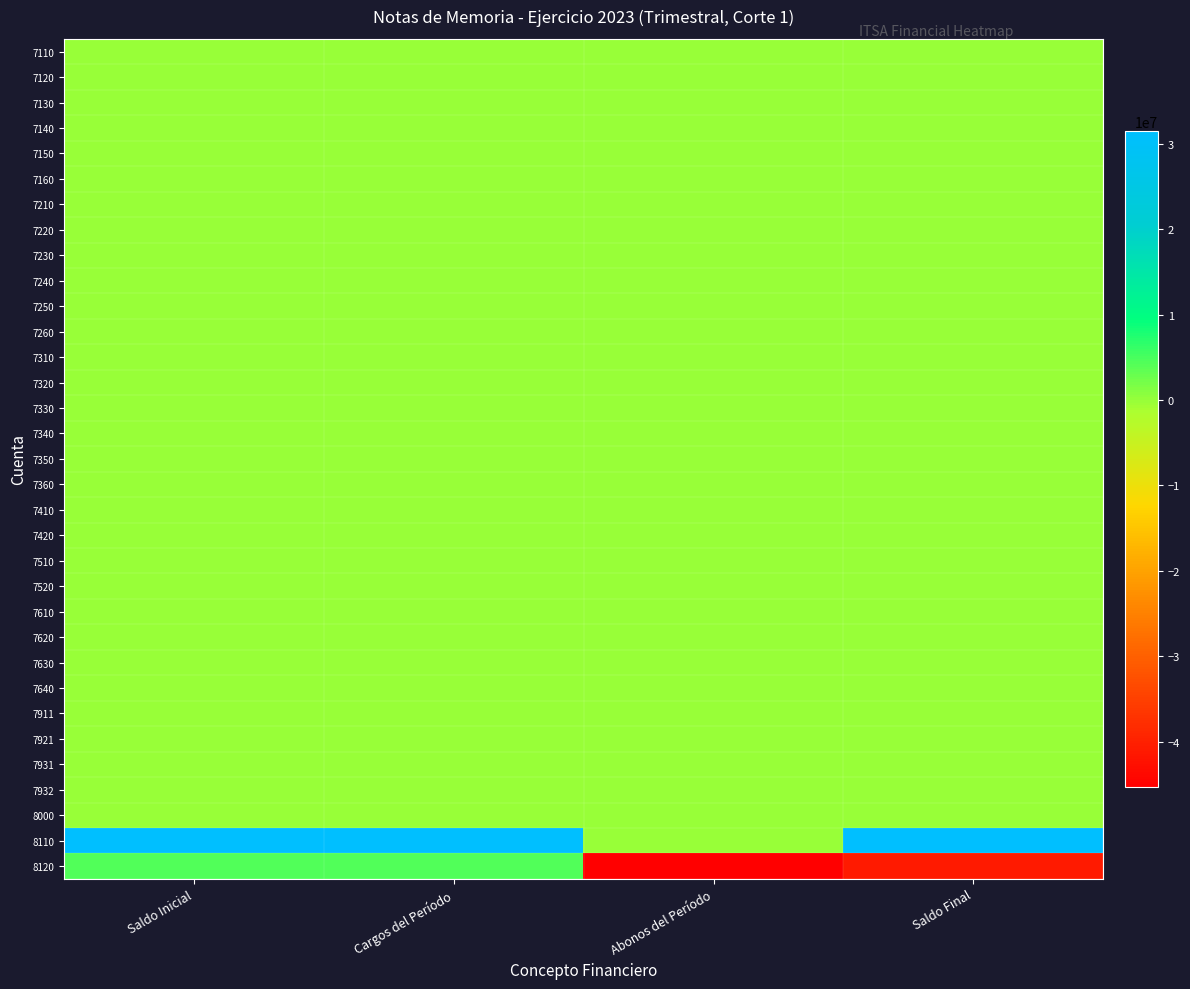

At which category is the sum across all series the highest?

Saldo Inicial